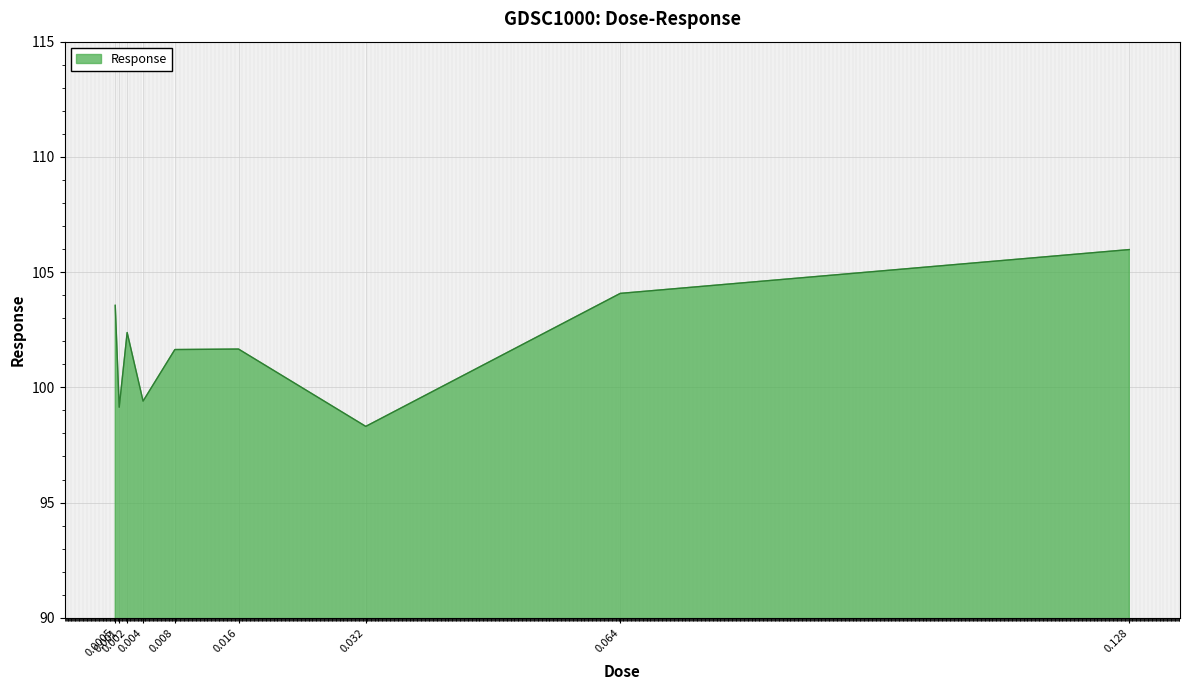

What value does the data have at 0.064?

104.1